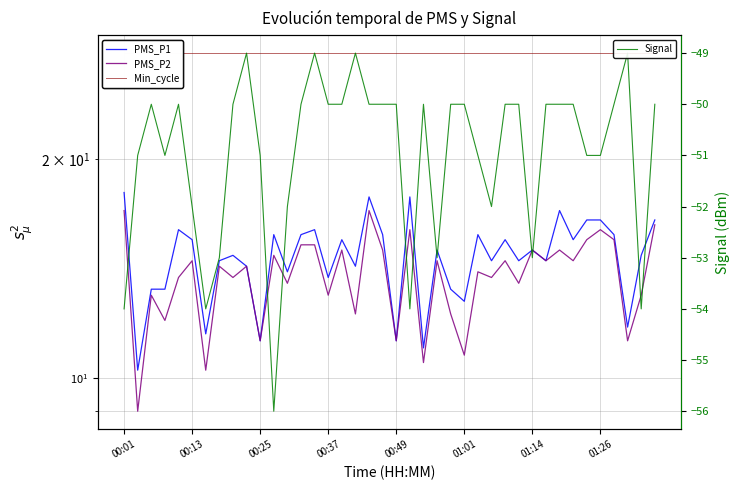

The value of Signal at 01:14 is -53.0. True or false?

True